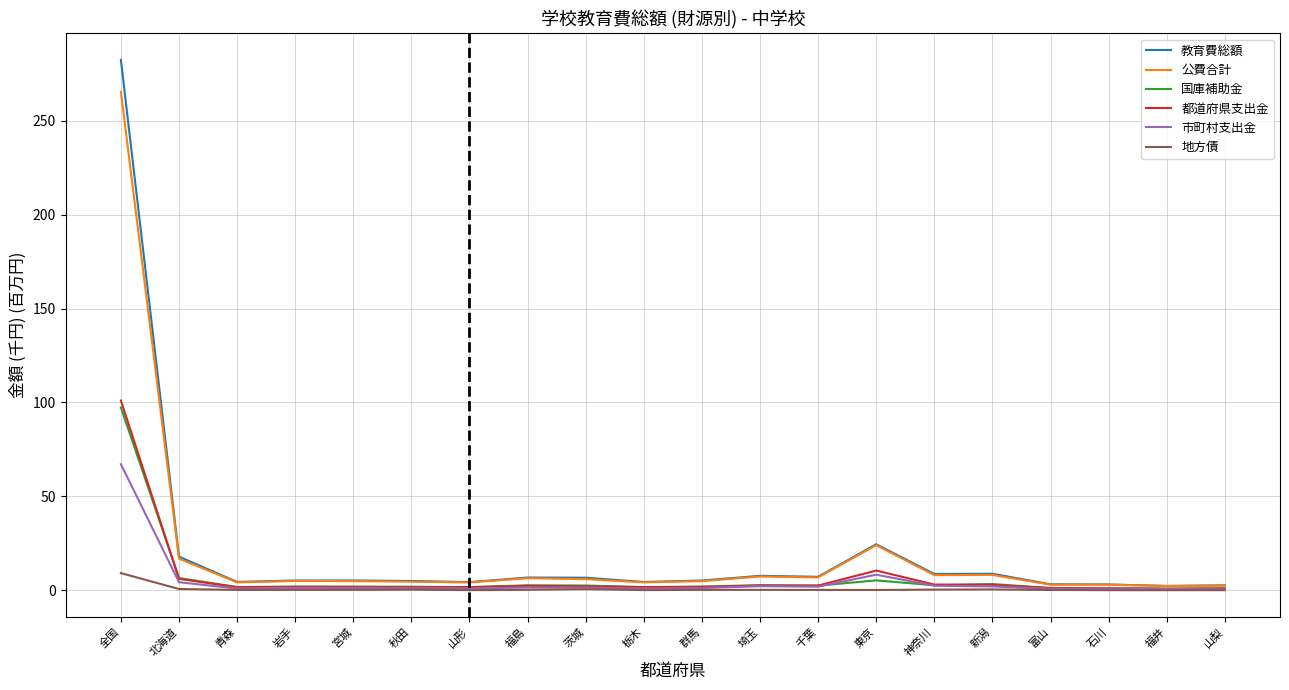

What is the difference between the maximum and second lowest values in the 市町村支出金 series?

66.5